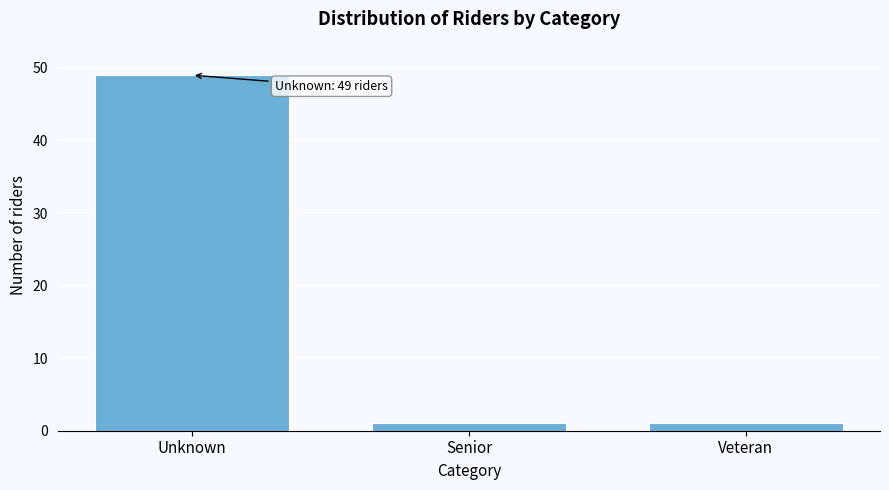

Reading left to right, extract all data points from this chart.

Unknown=49	Senior=1	Veteran=1